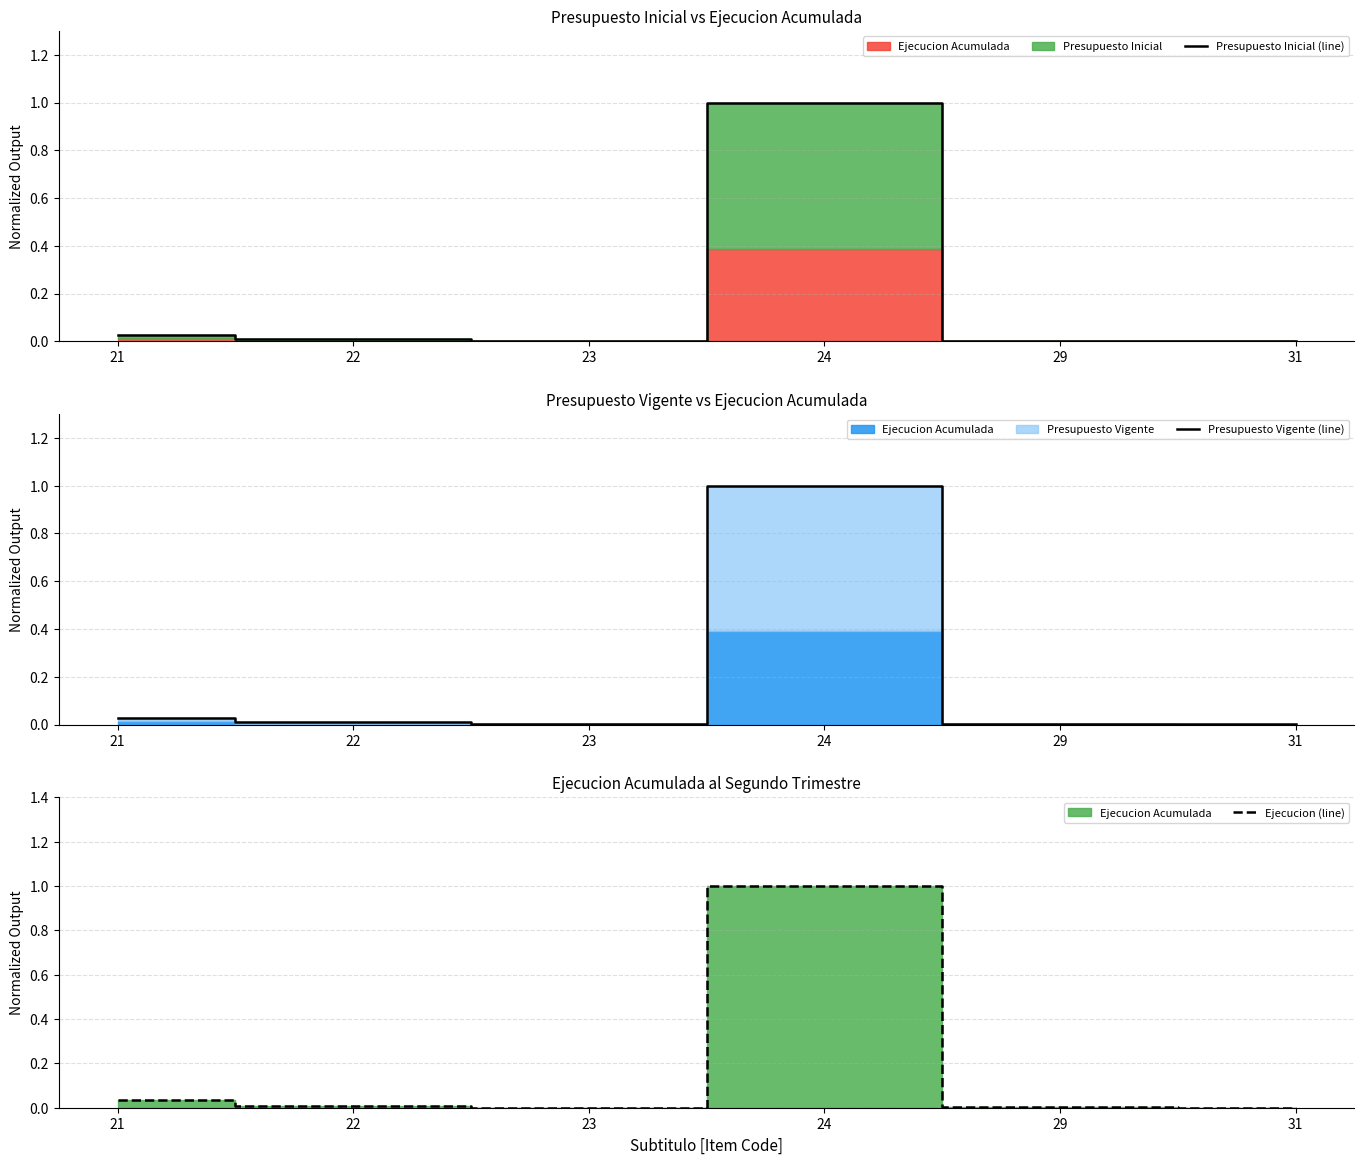

Where is the first local minimum for Ejecucion (line)?

23